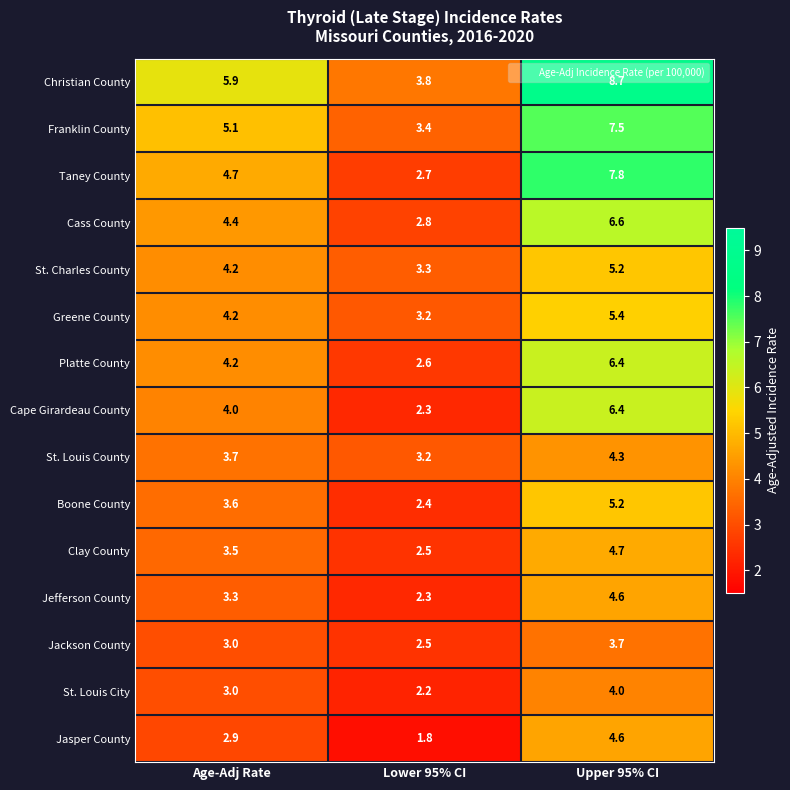

Between Age-Adj Rate and Lower 95% CI, which series saw the biggest shift?

Christian County